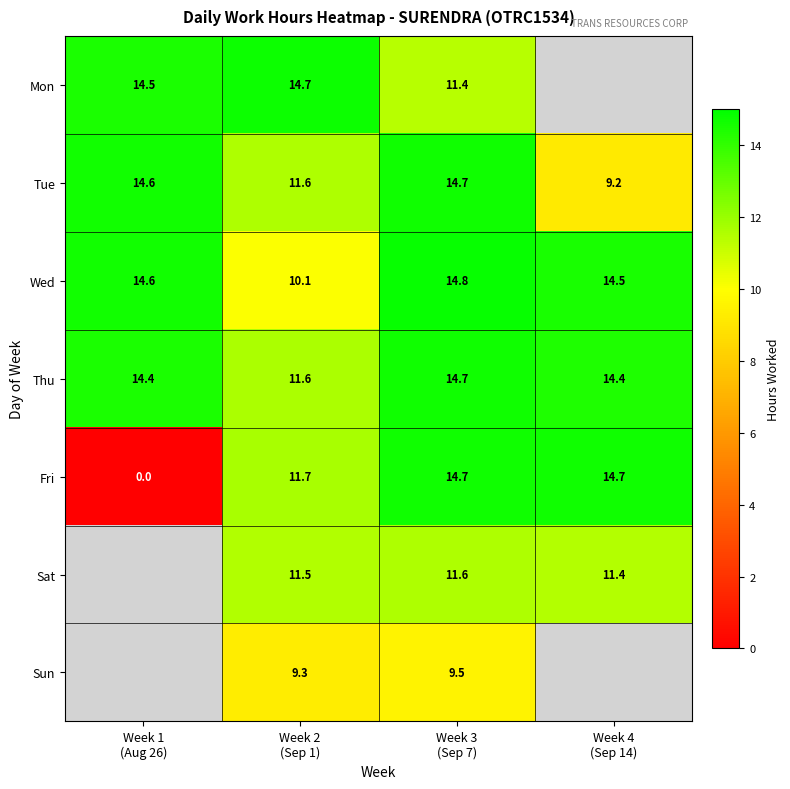

What is the sum of all Thu values?

55.1